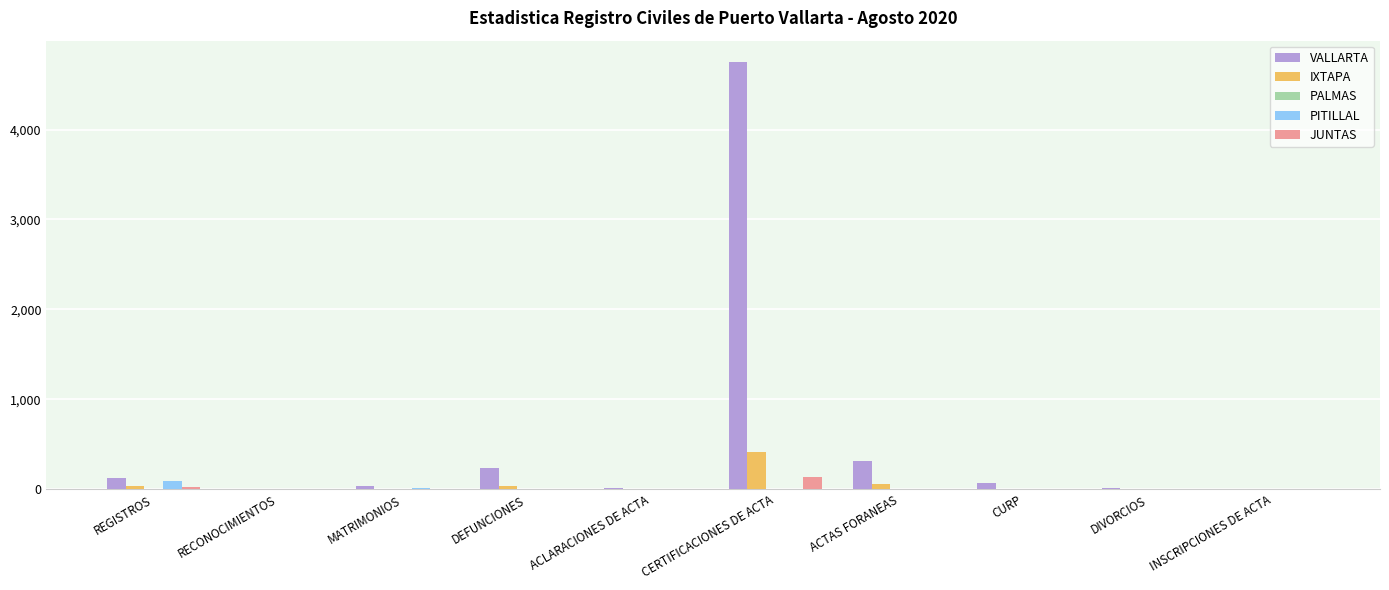

At which category is the sum across all series the highest?

CERTIFICACIONES DE ACTA